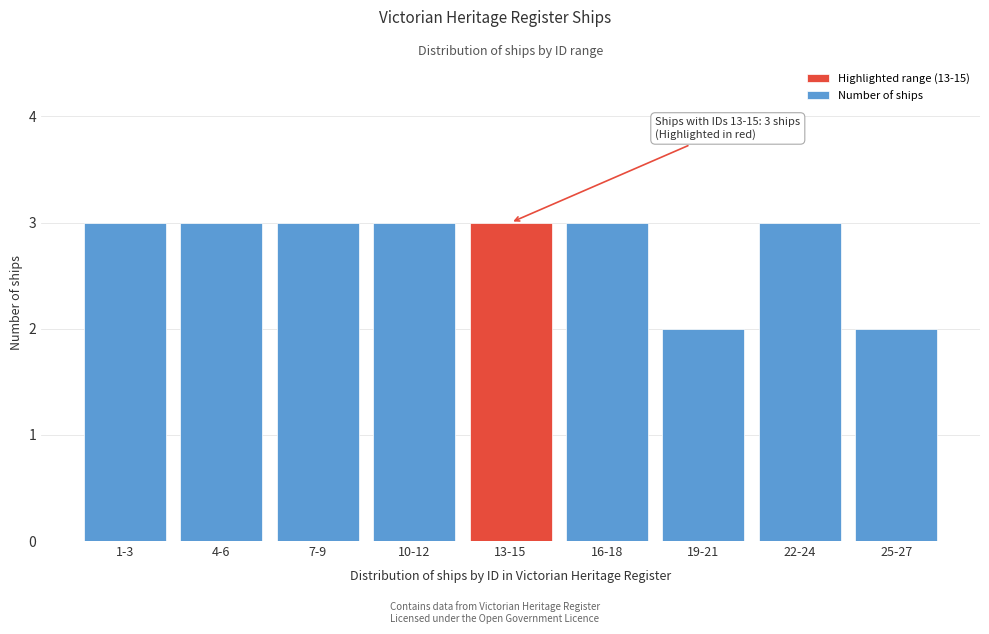

Reading left to right, list all the values displayed in this chart.

1-3=3	4-6=3	7-9=3	10-12=3	13-15=3	16-18=3	19-21=2	22-24=3	25-27=2